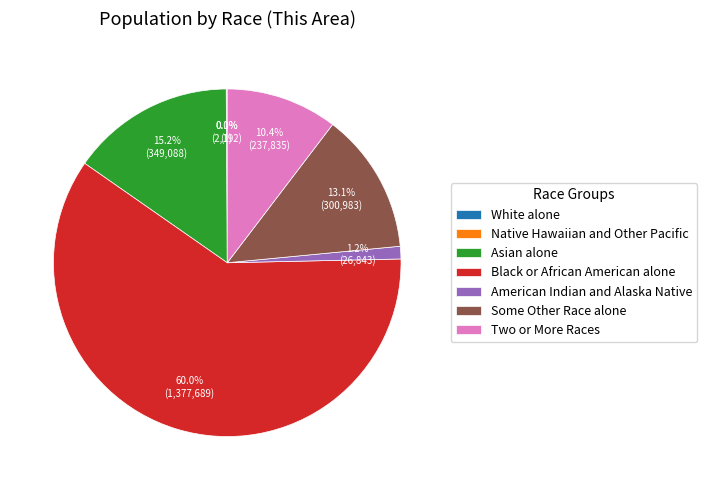

What is the ratio of the value at Asian alone to the value at Some Other Race alone?

1.2